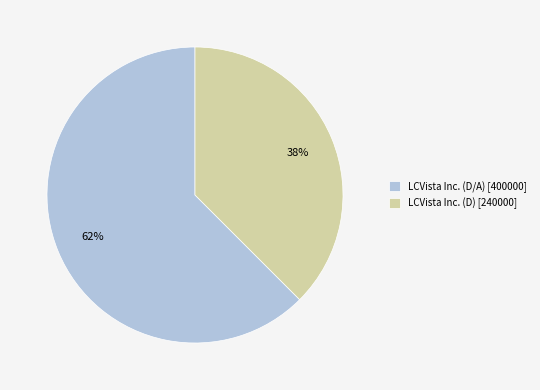

Which slice represents more than half of the pie?

LCVista Inc. (D/A) [400000]